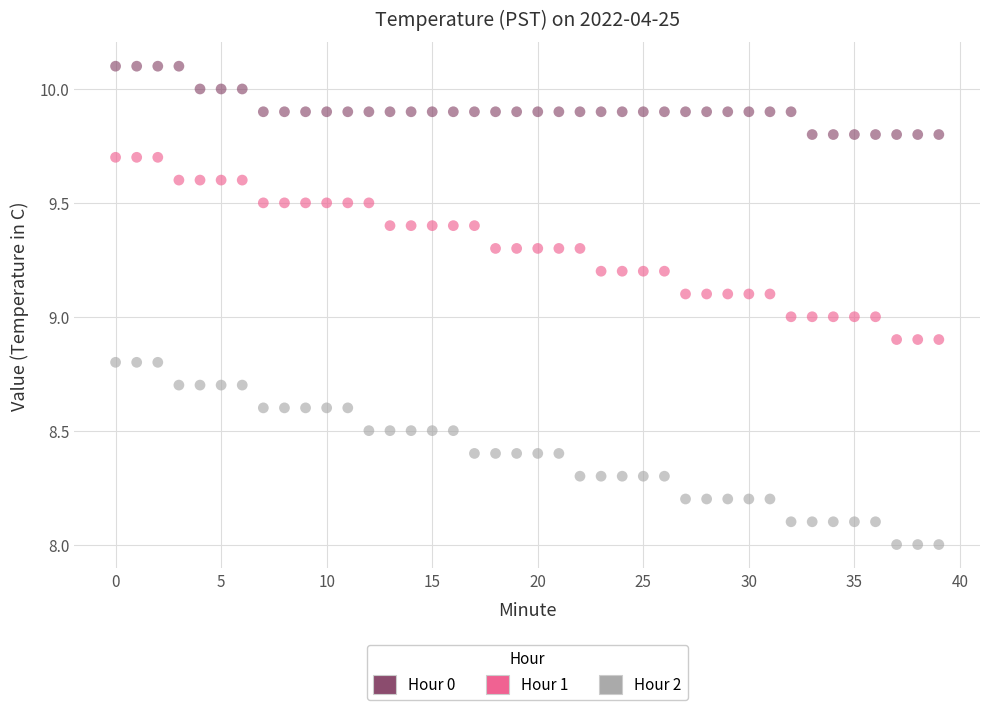

Which series contains the highest Y value?

Hour 0